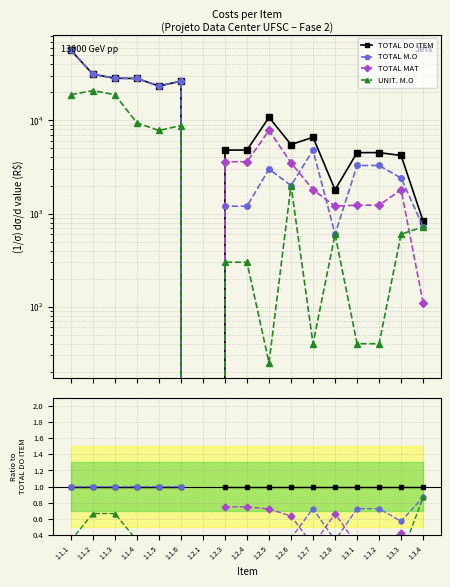

What is the label of the 5th point from the left?

1.1.5